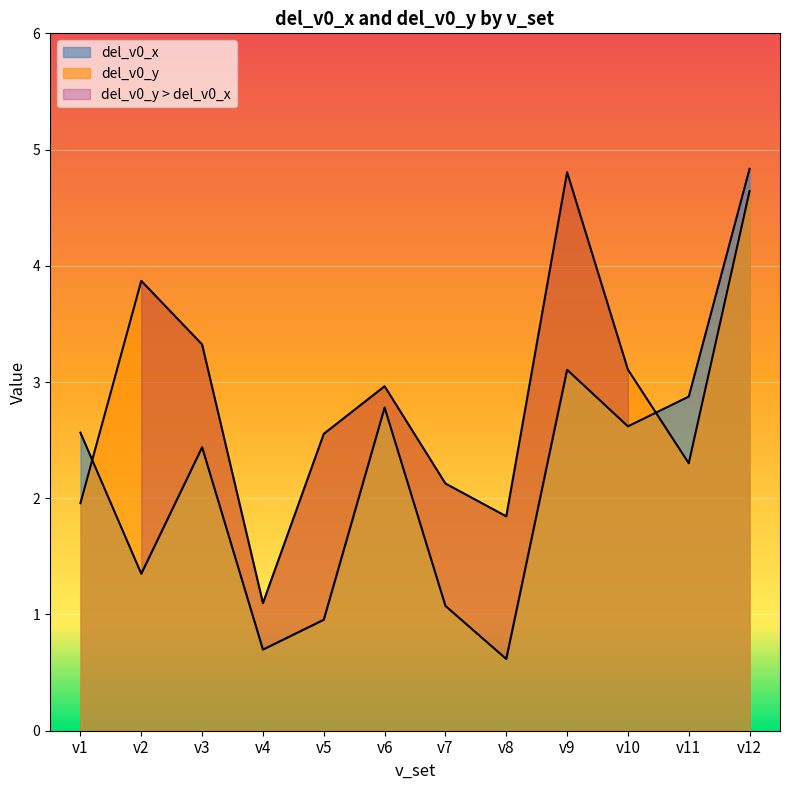

Which category has the highest value in the del_v0_x series?

v12